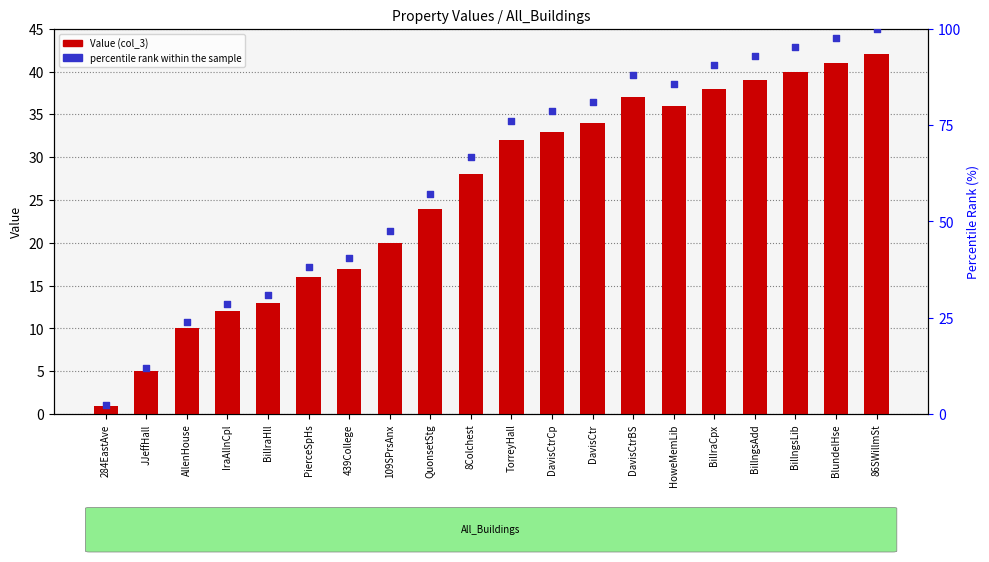

What are all the series names shown in the legend?

Value (col_3), percentile rank within the sample